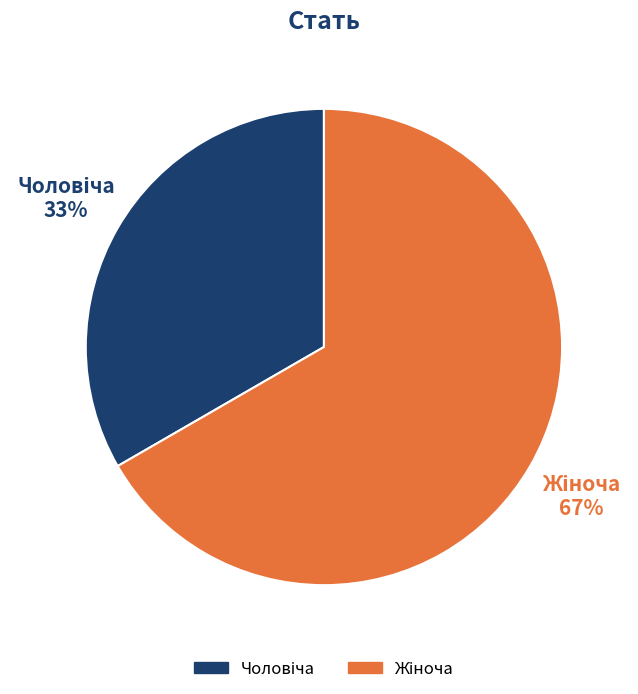

Count the number of slices in the pie.

2